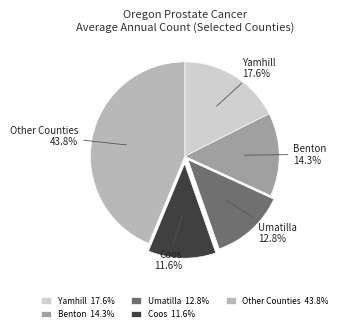

Which has a higher value, Umatilla or Coos?

Umatilla